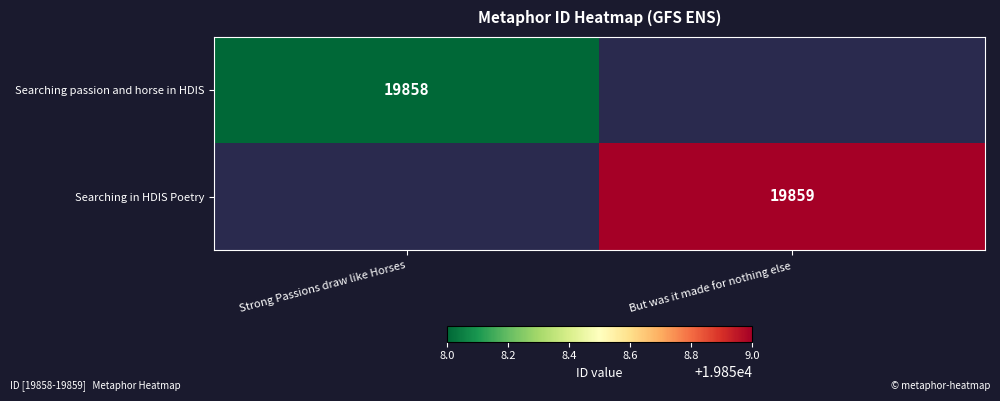

Is it true that Searching in HDIS Poetry equals 19859 at But was it made for nothing else?

True